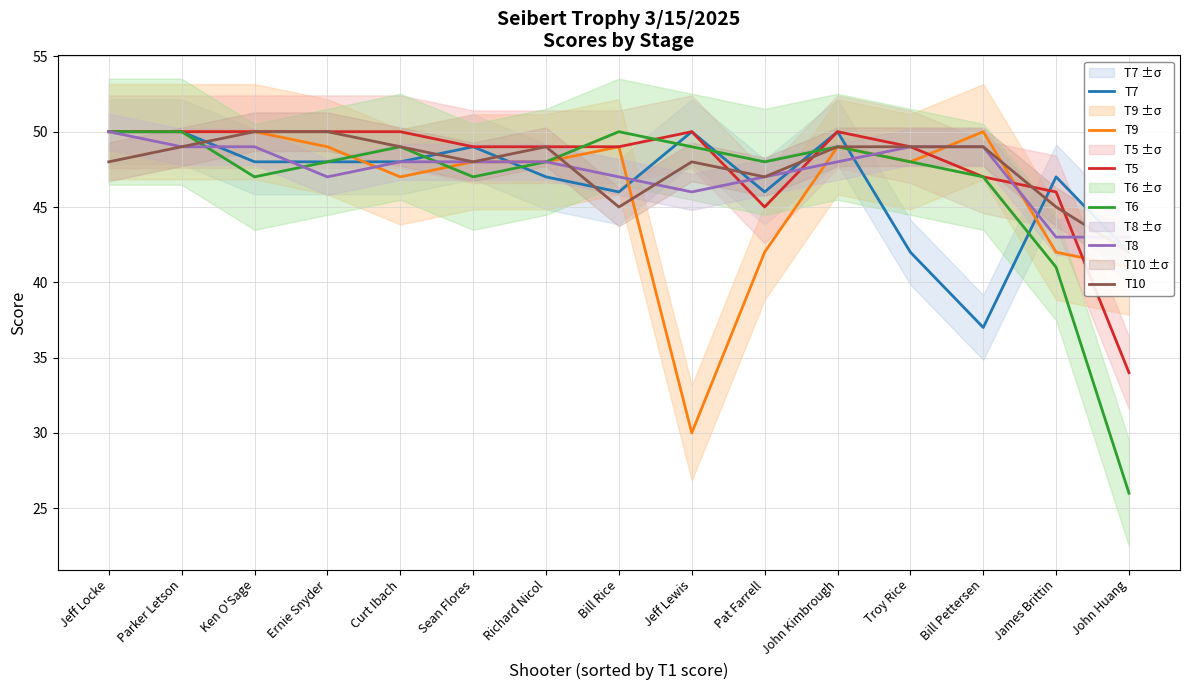

What is the label of the 9th point from the left?

Jeff Lewis